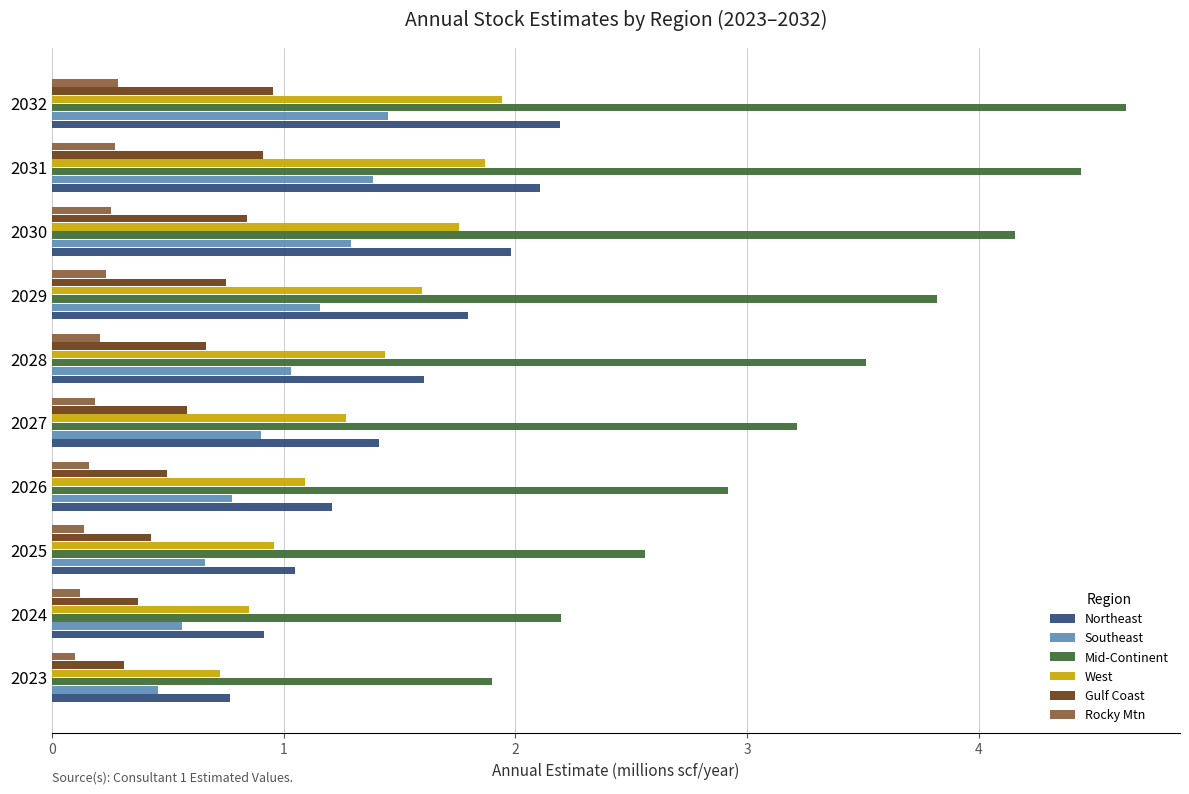

How many values in the West series are below 1?

3